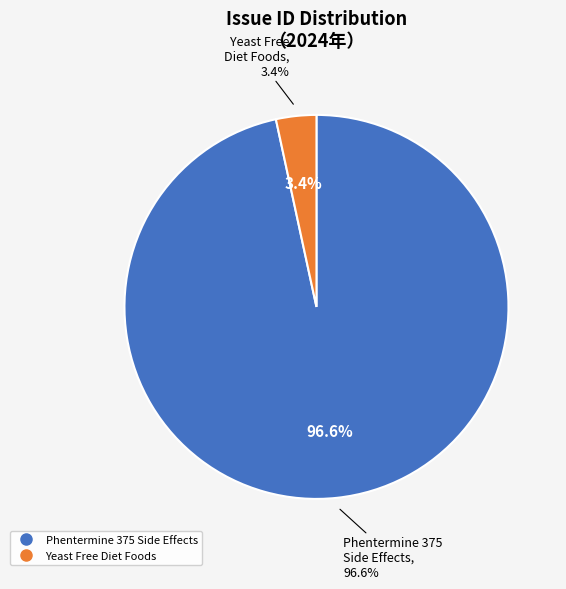

Is it true that Phentermine 375 Side Effects Know You is 99% of the pie?

False